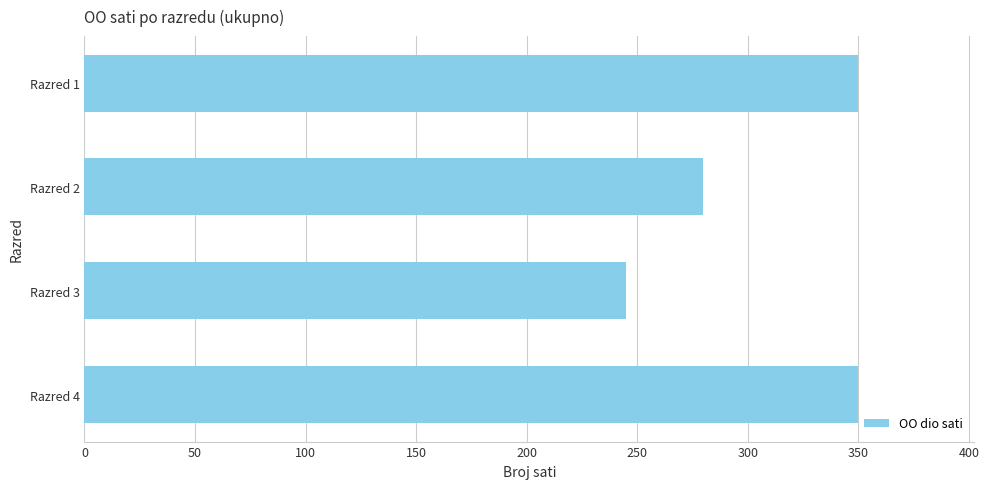

What is the difference between the maximum and minimum values?

105